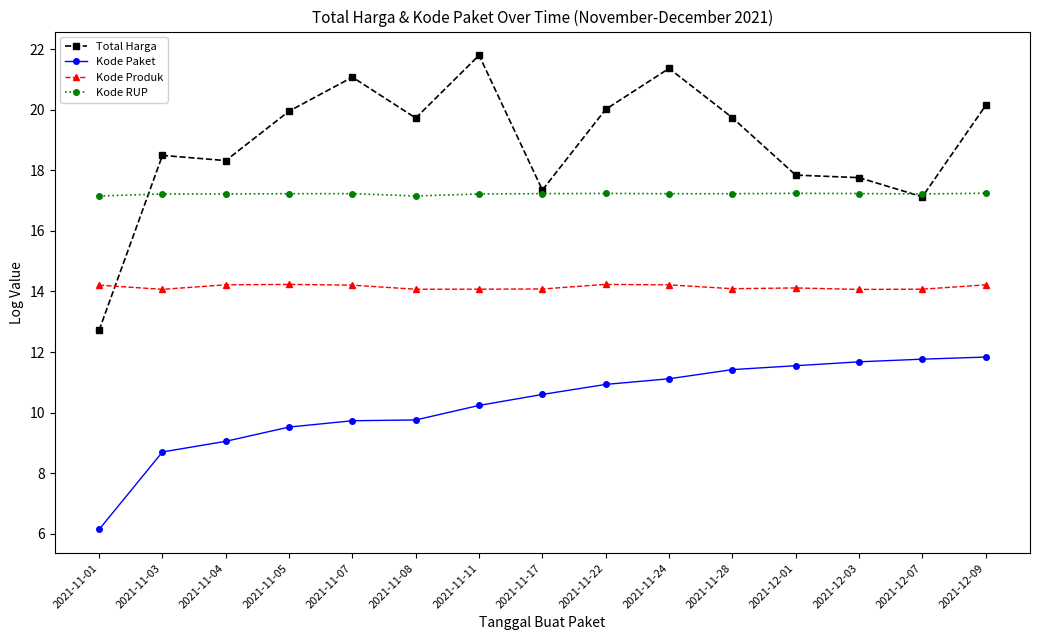

In Kode Produk, how many points are higher than both neighbors (excluding endpoints)?

3